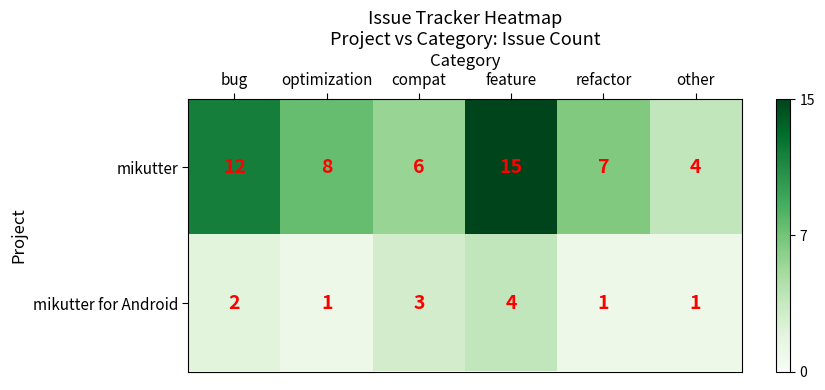

True or false: mikutter has a value of 3 at feature.

False